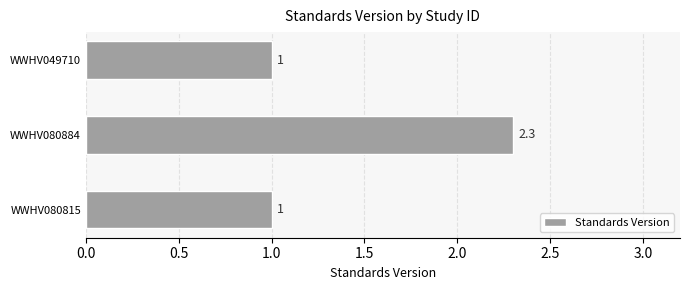

What is the difference between the maximum and minimum values?

1.3